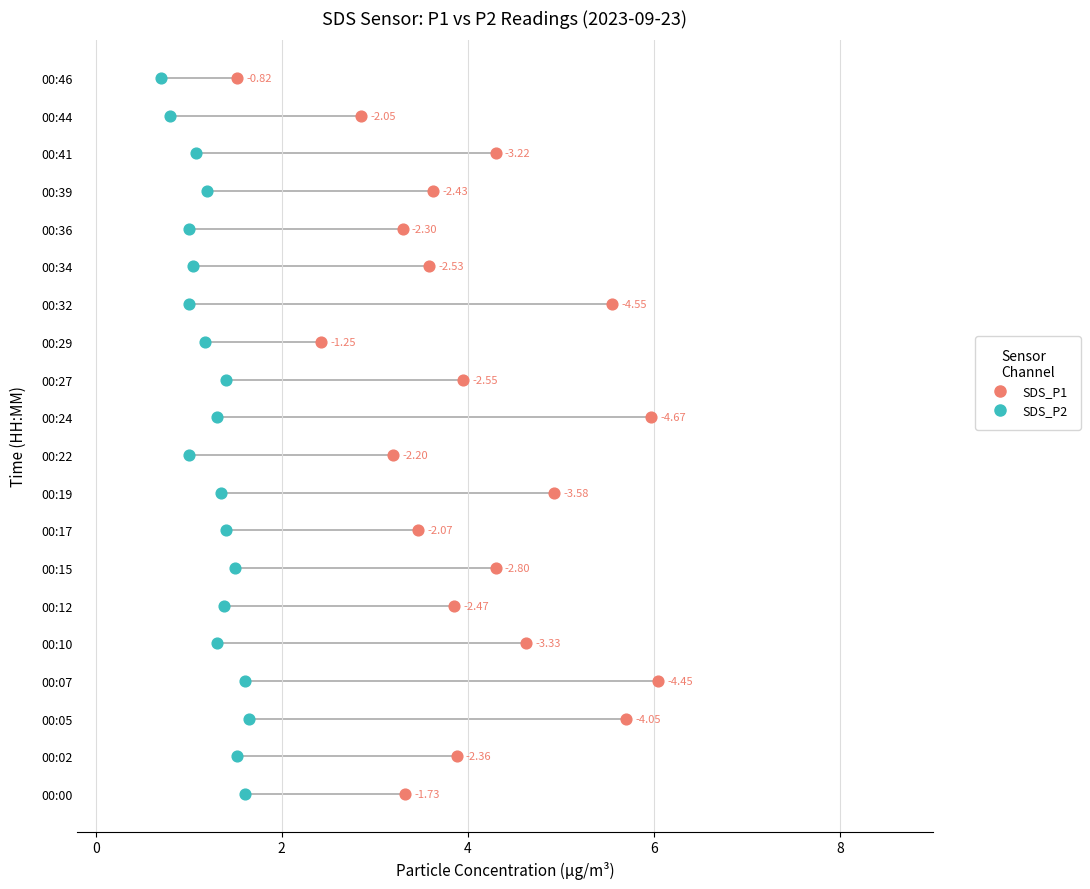

What are all the series names shown in the legend?

SDS_P1, SDS_P2